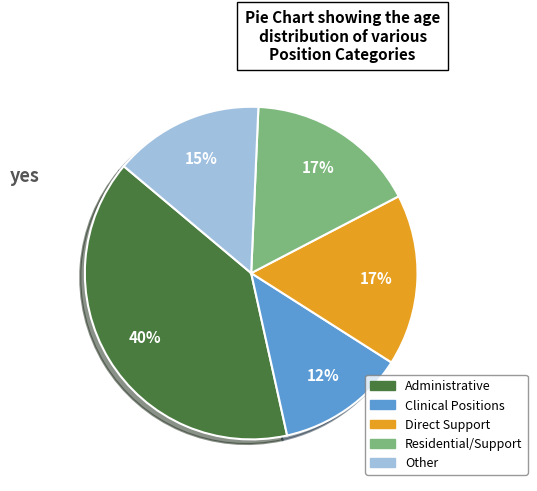

Is it true that Other is 15% of the pie?

True